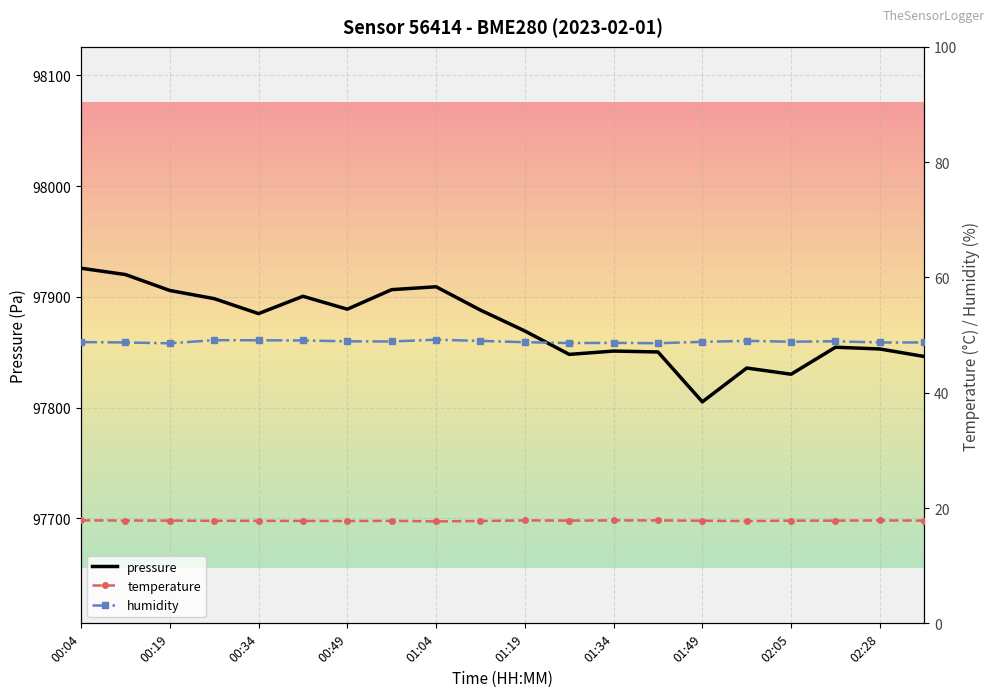

Rank the series by their maximum value, from lowest to highest.

temperature, humidity, pressure